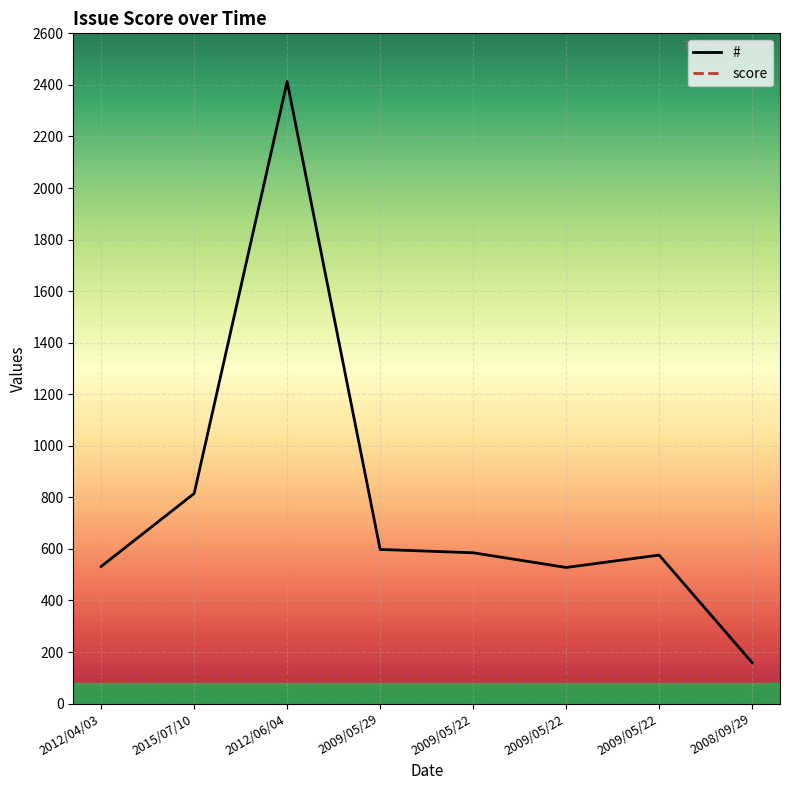

Which has a higher value, 2012/06/04 or 2009/05/29?

2012/06/04